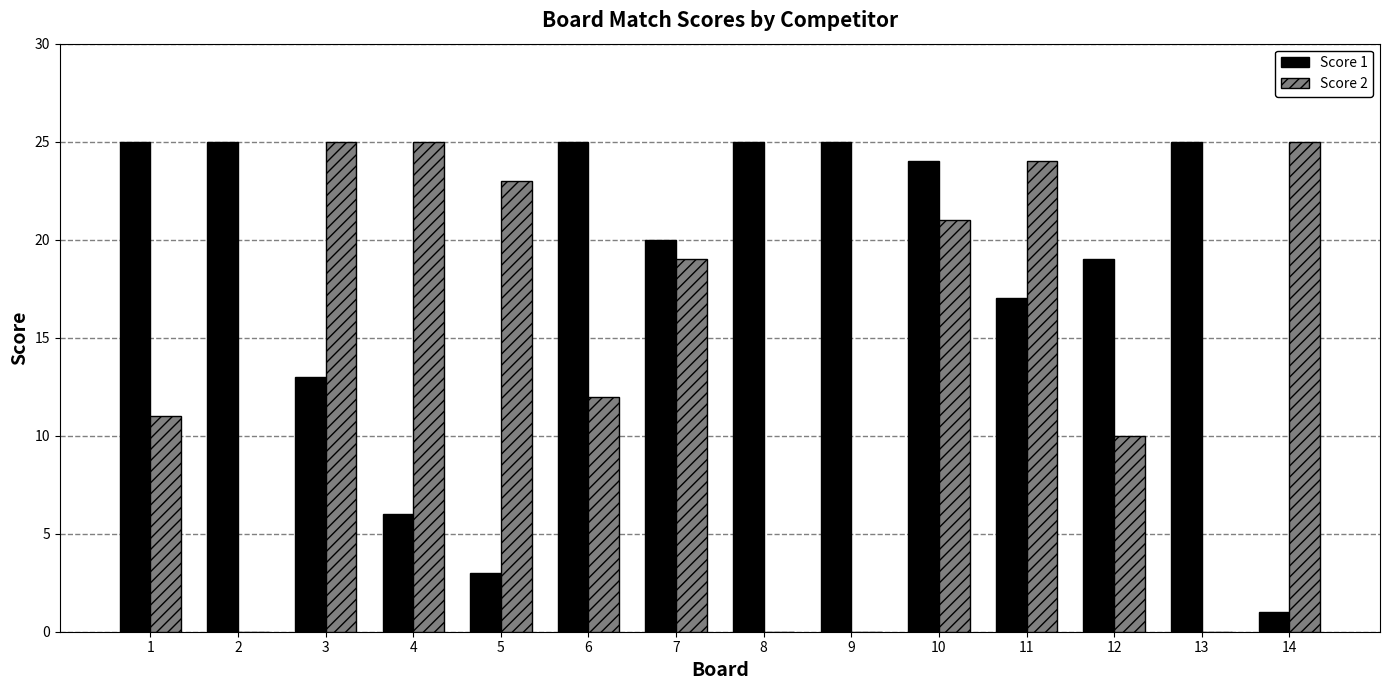

What is the spread (max minus min) of values at 12?

9